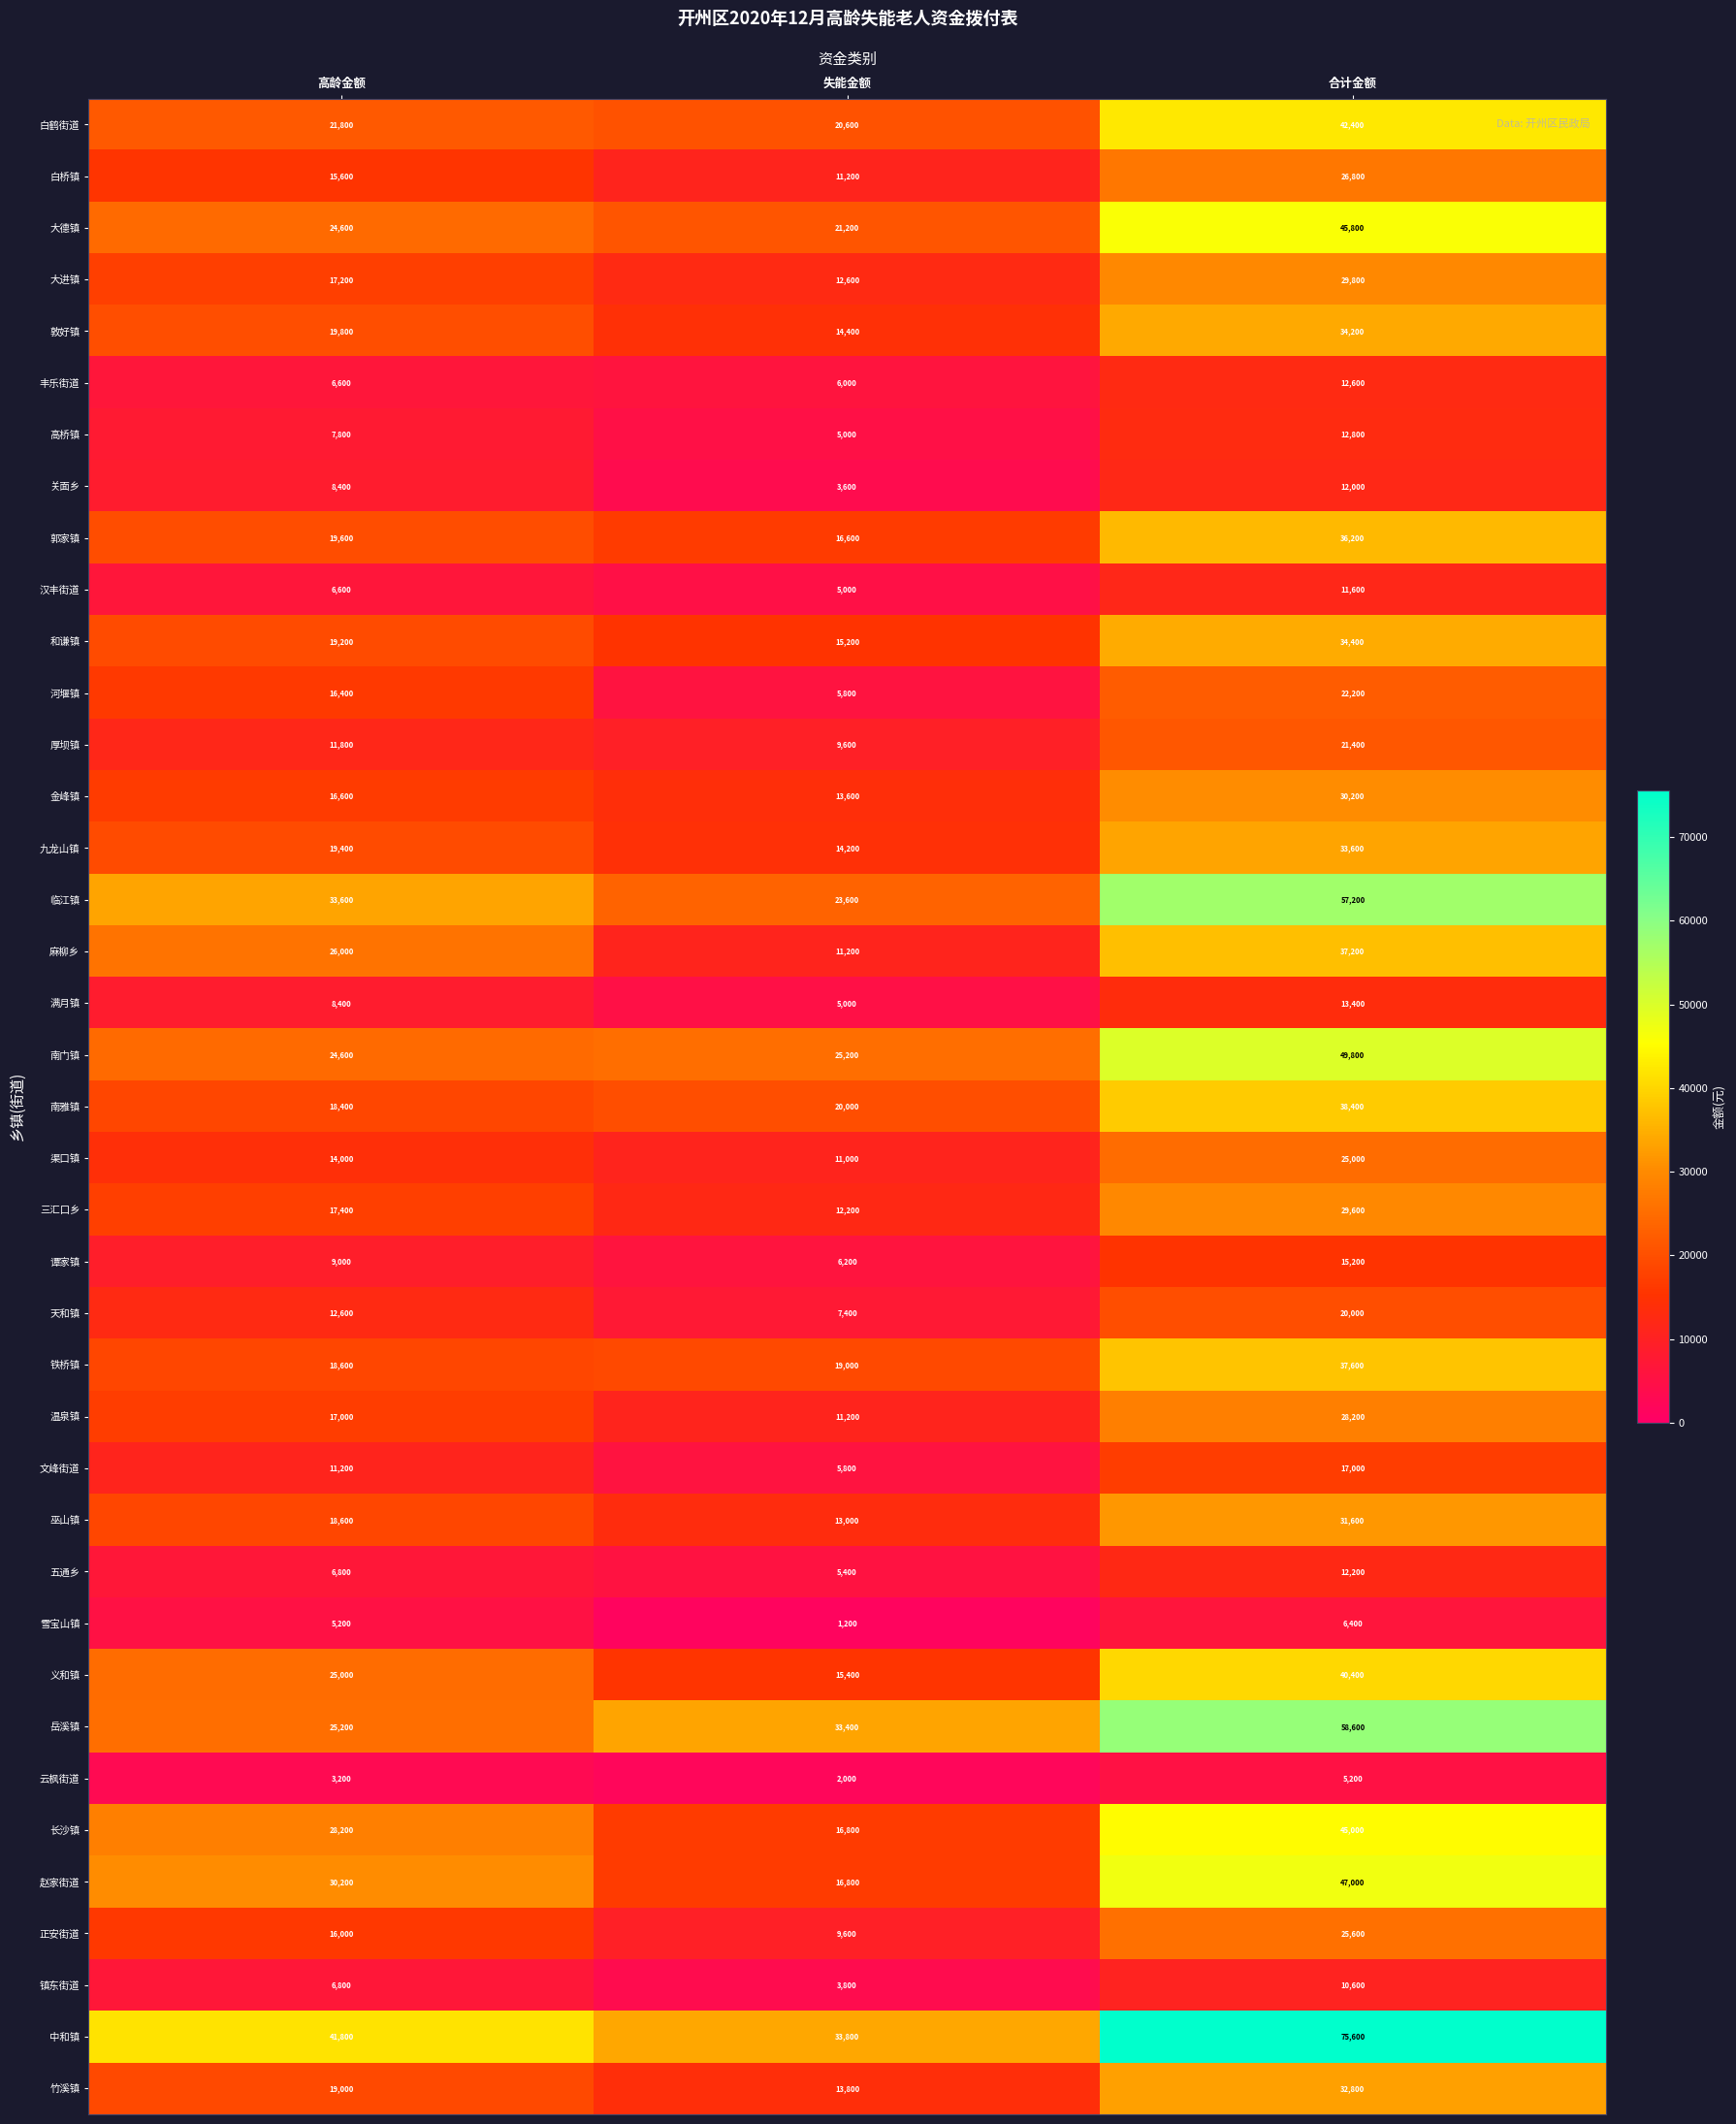

At which category is the sum across all series the highest?

合计金额